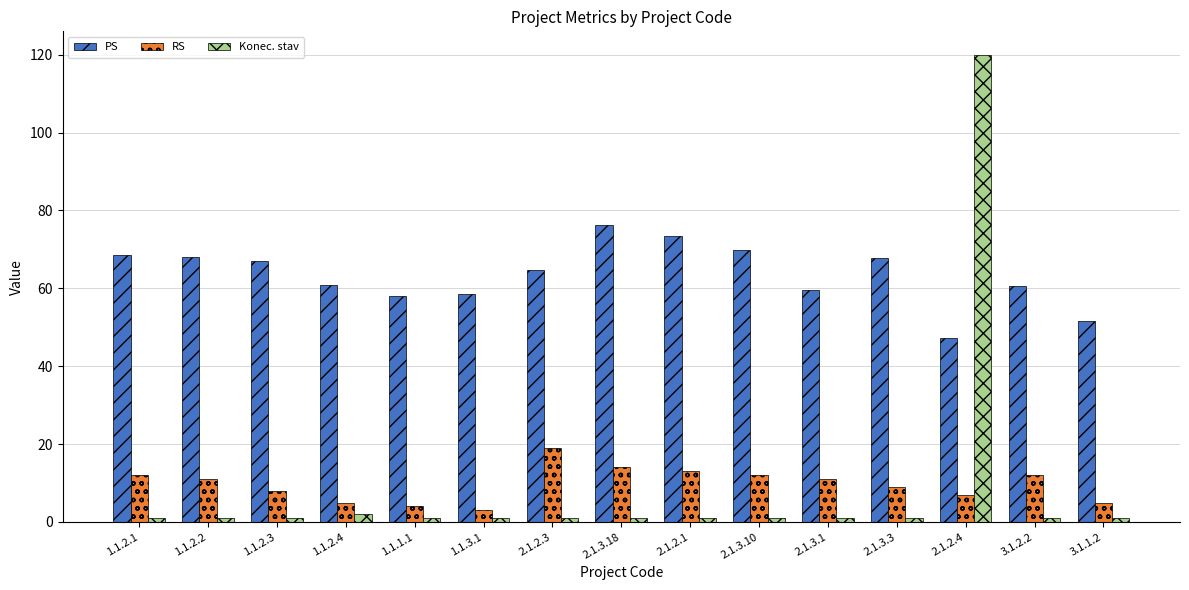

At which label does PS reach its peak?

2.1.3.18